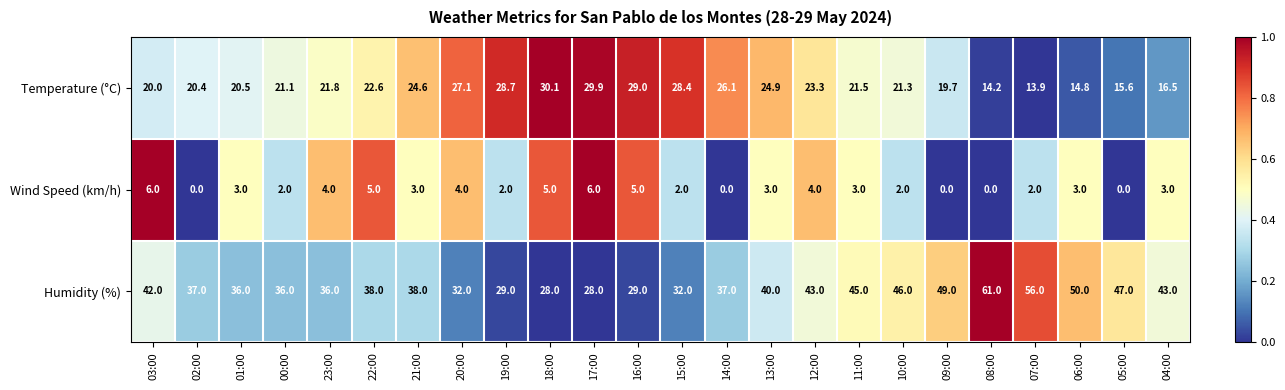

List the series in order of their peak value, lowest first.

Wind Speed (km/h), Temperature (°C), Humidity (%)